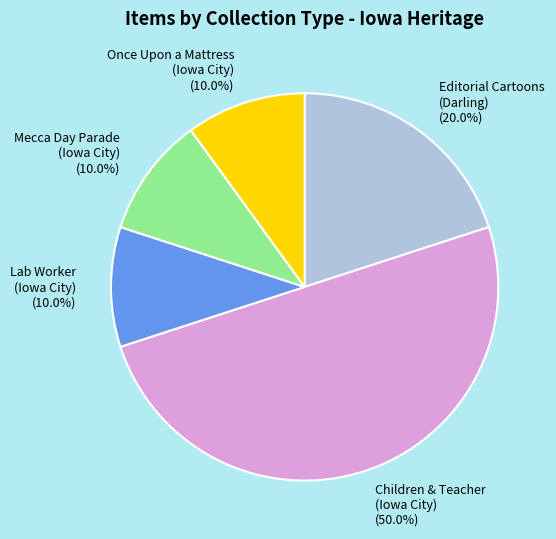

What is the ratio of the value at Once Upon a Mattress (Iowa City) to the value at Mecca Day Parade (Iowa City)?

1.0